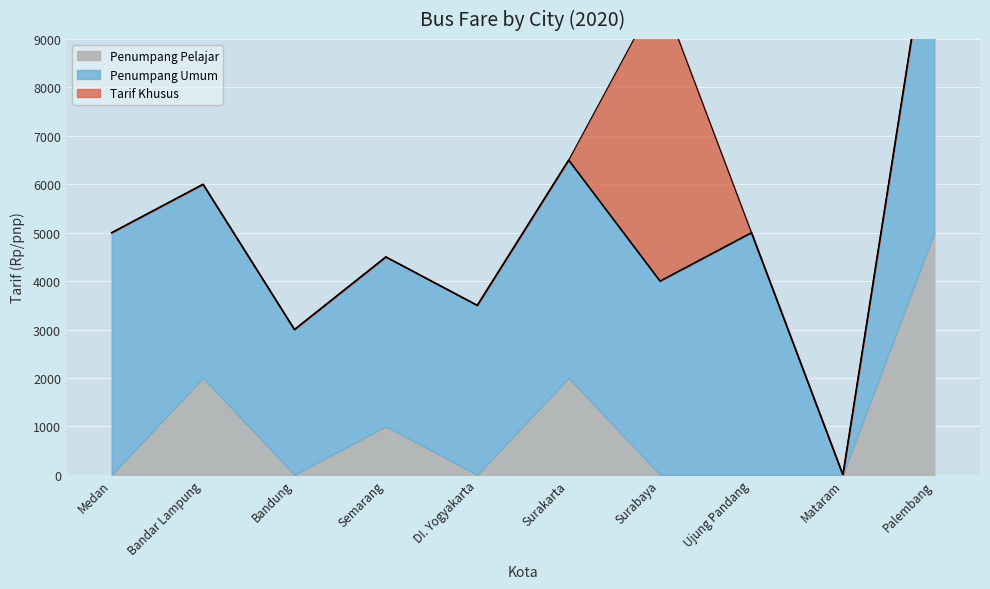

Is the value of Penumpang Pelajar at Medan greater than the value of Tarif Khusus at Palembang?

No